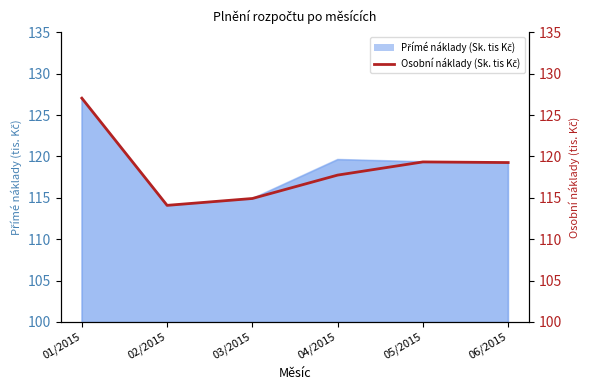

List the labels in order of value, largest first.

01/2015, 05/2015, 06/2015, 04/2015, 03/2015, 02/2015